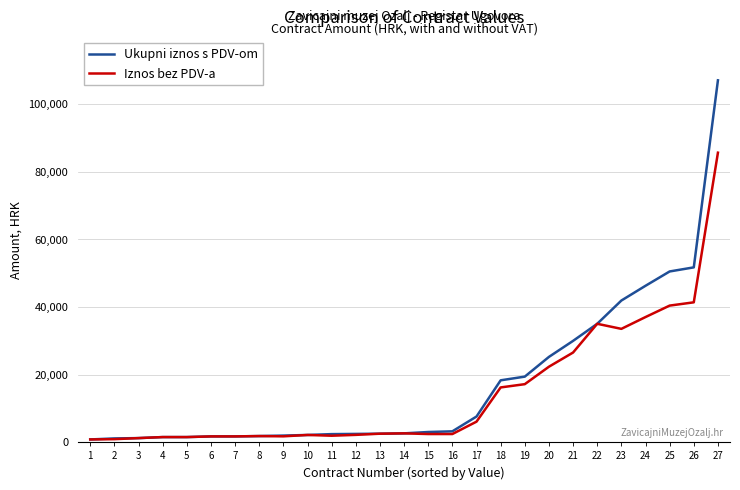

At which category is the sum across all series the highest?

27